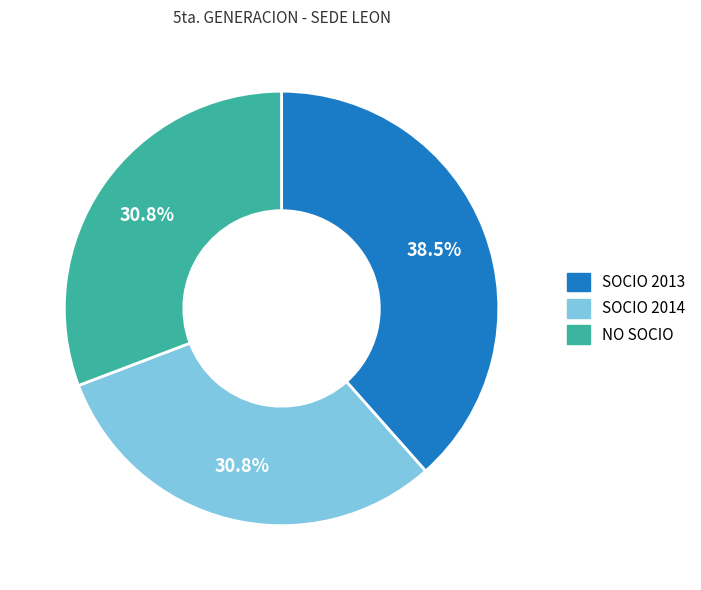

What portion of the pie excludes NO SOCIO?

69.2%